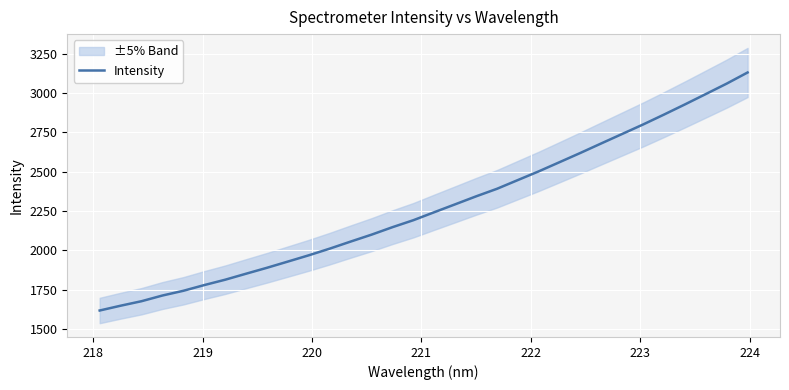

What is the difference between the second highest and minimum values?

1444.3